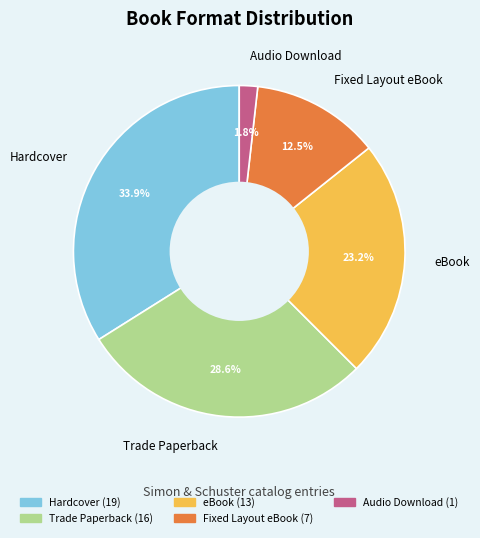

True or false: eBook accounts for 23% of the total.

True